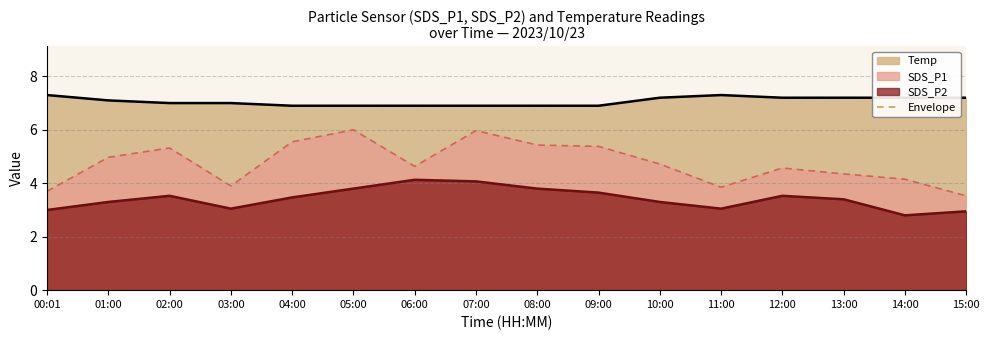

List the labels in order of value, smallest first.

04:00, 05:00, 06:00, 07:00, 08:00, 09:00, 02:00, 03:00, 01:00, 10:00, 12:00, 13:00, 14:00, 15:00, 00:01, 11:00